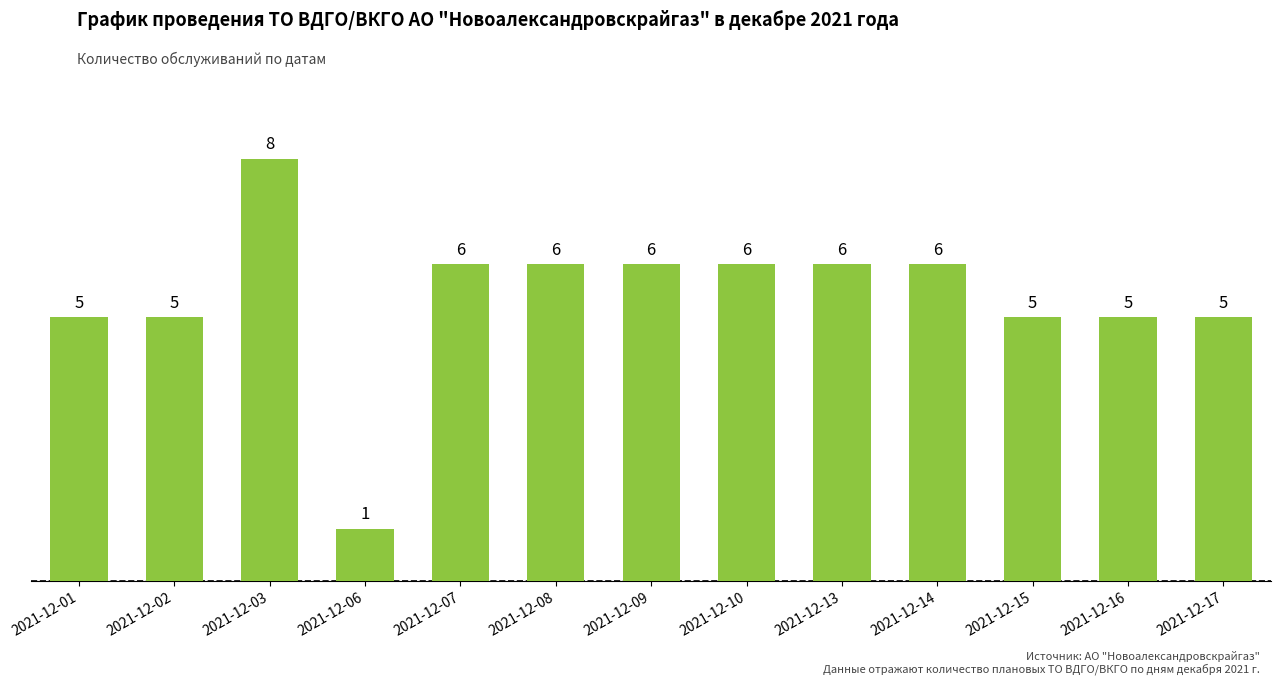

The chart shows a value of 11 at 2021-12-09. True or false?

False